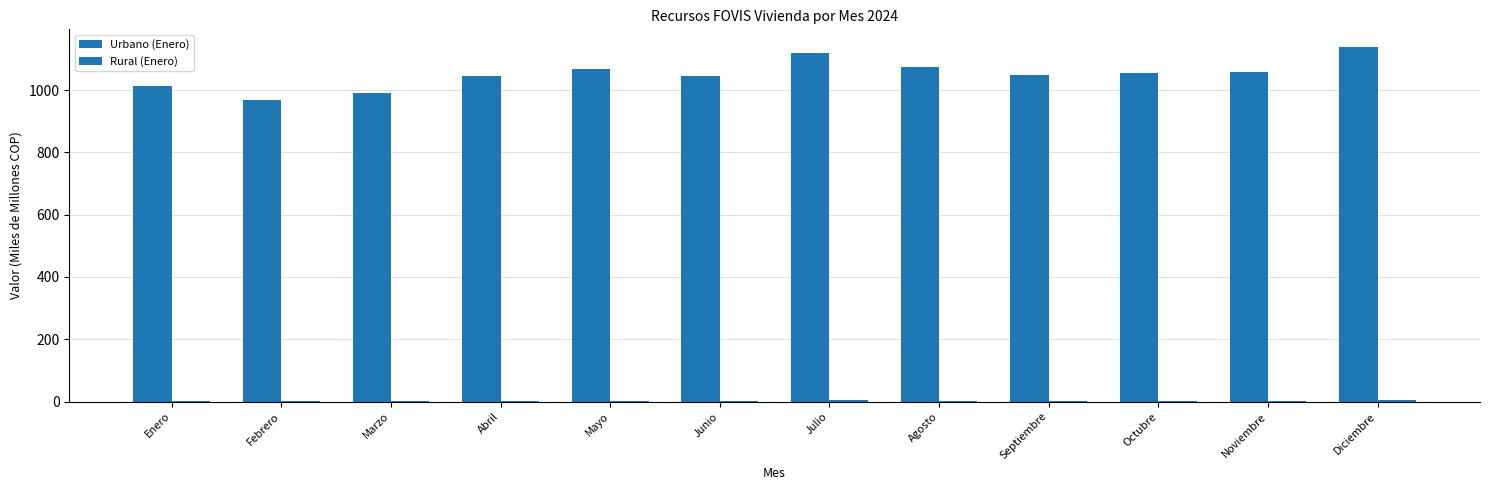

How many data points does each series have?

12